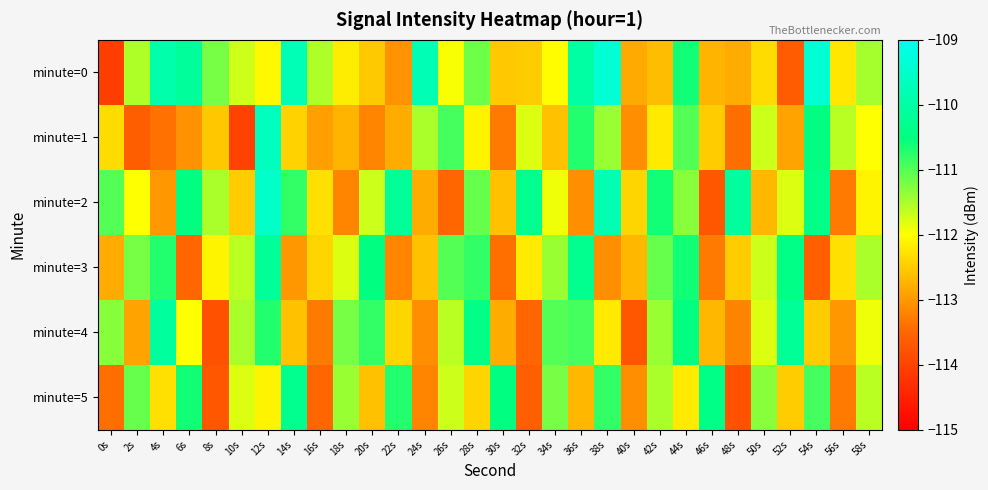

How many series are shown in this chart?

6